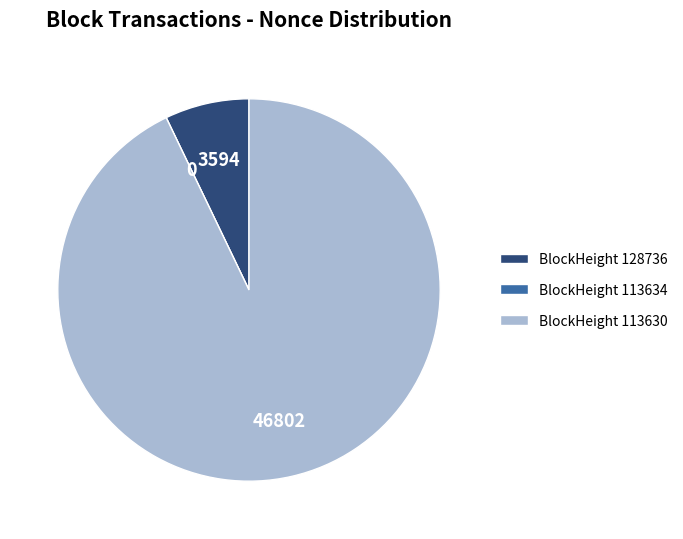

Which slice is the largest?

BlockHeight 113630